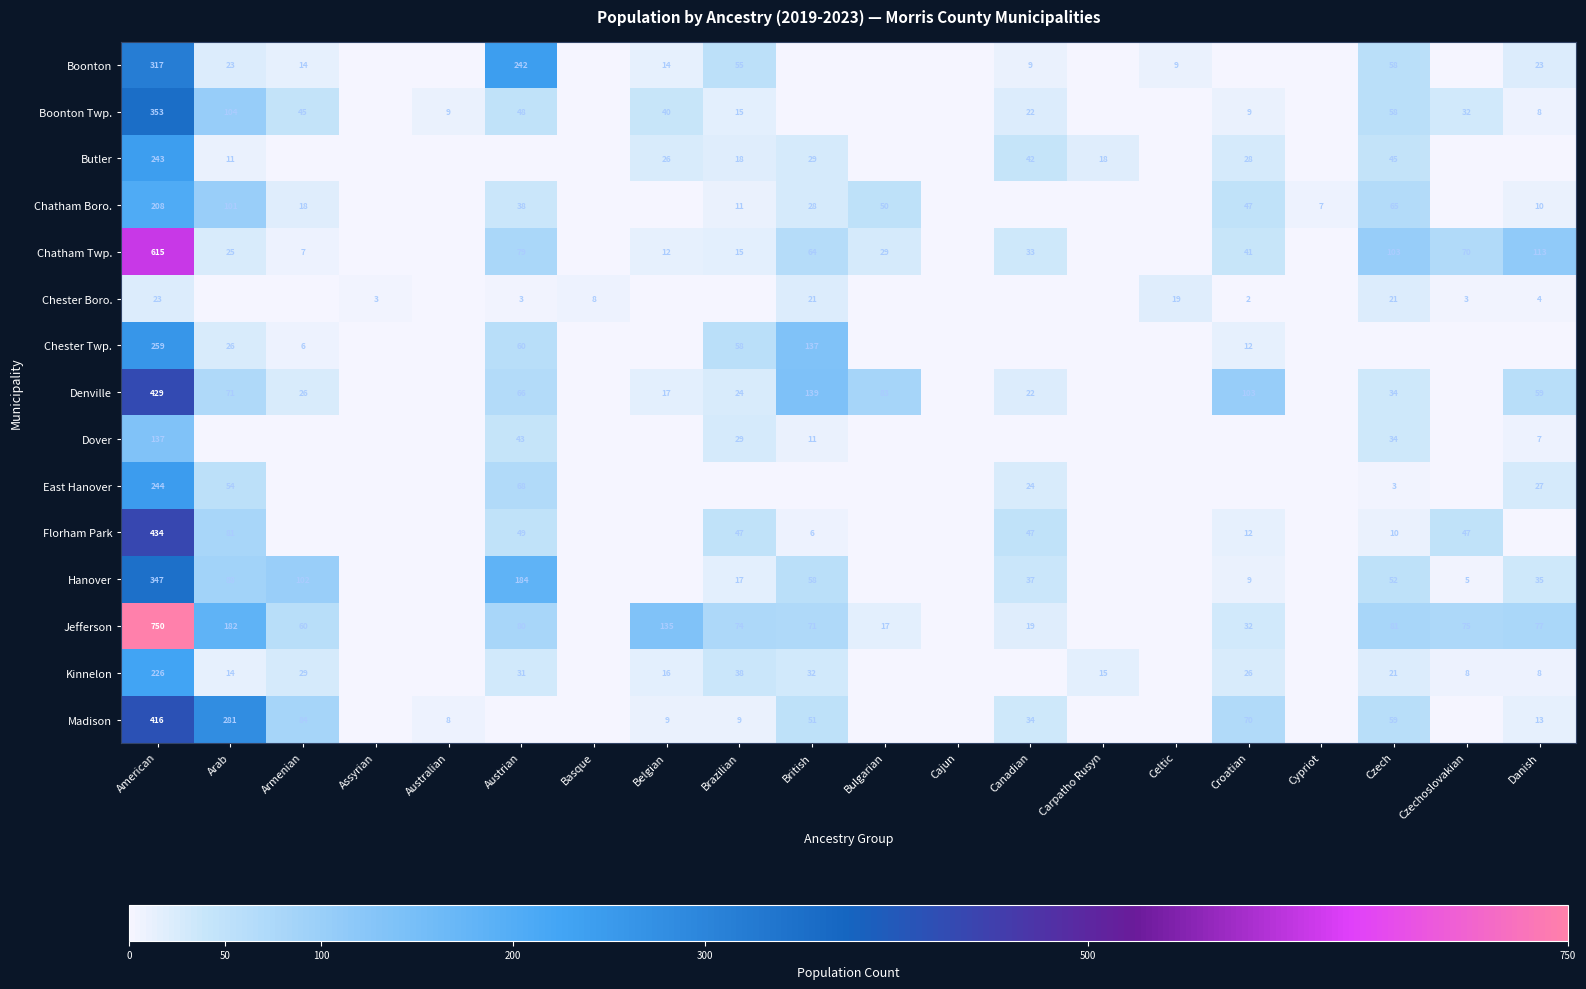

The value of Boonton Twp. at Australian is 12. True or false?

False